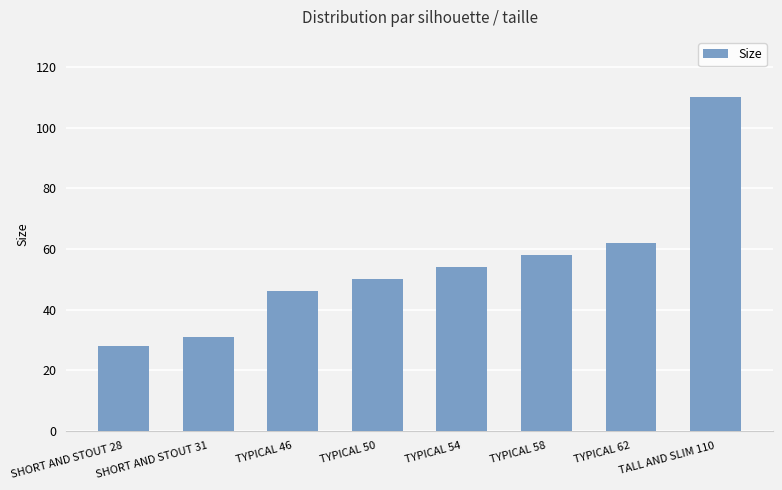

How many data points are less than 54?

4